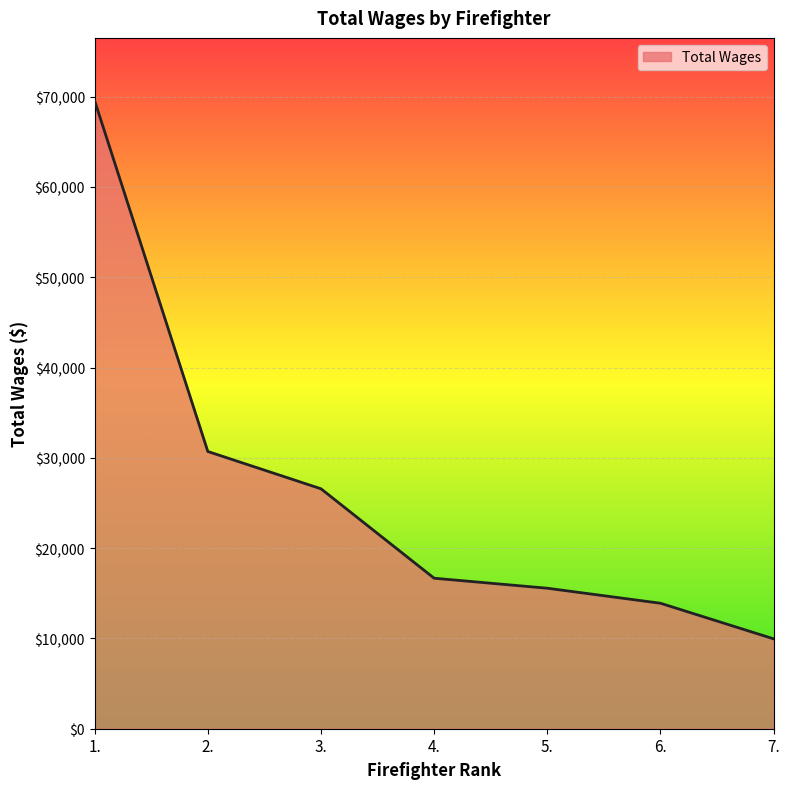

List the labels in order of value, smallest first.

7., 6., 5., 4., 3., 2., 1.